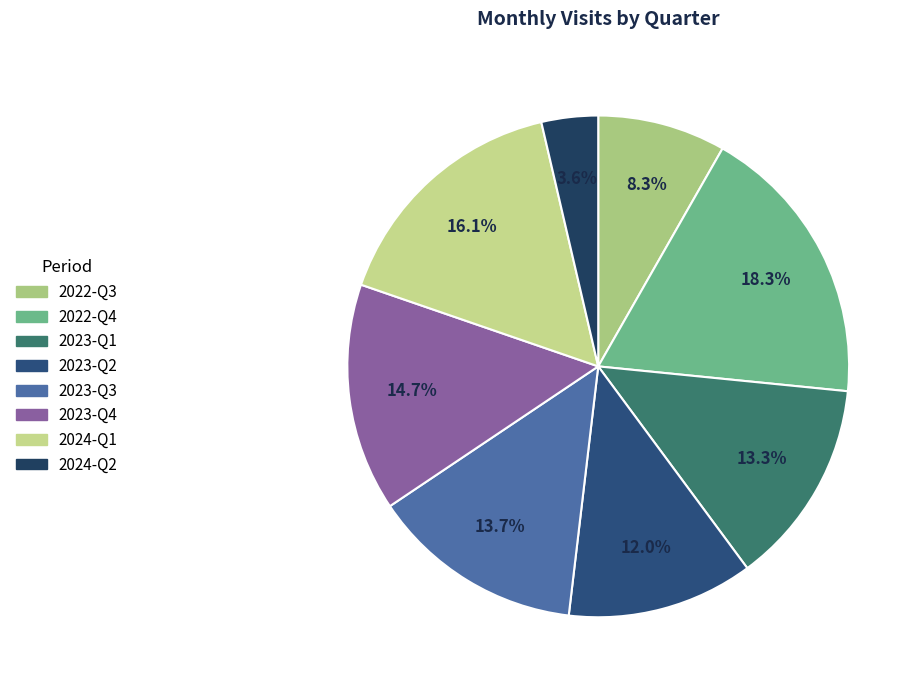

Which category has the biggest portion of the pie?

2022-Q4